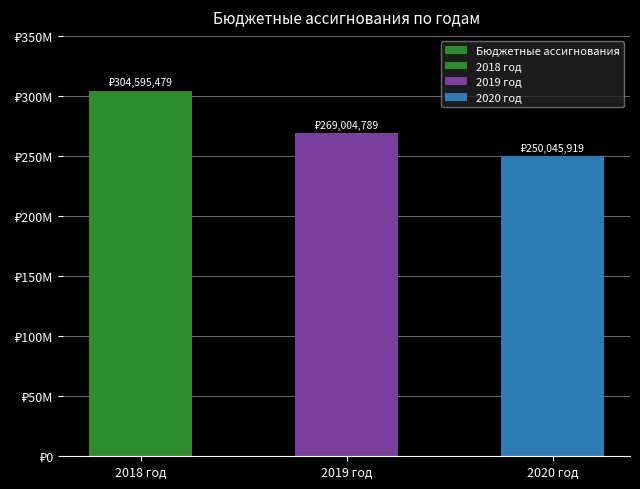

At which category does the chart reach its minimum across all series?

2020 год